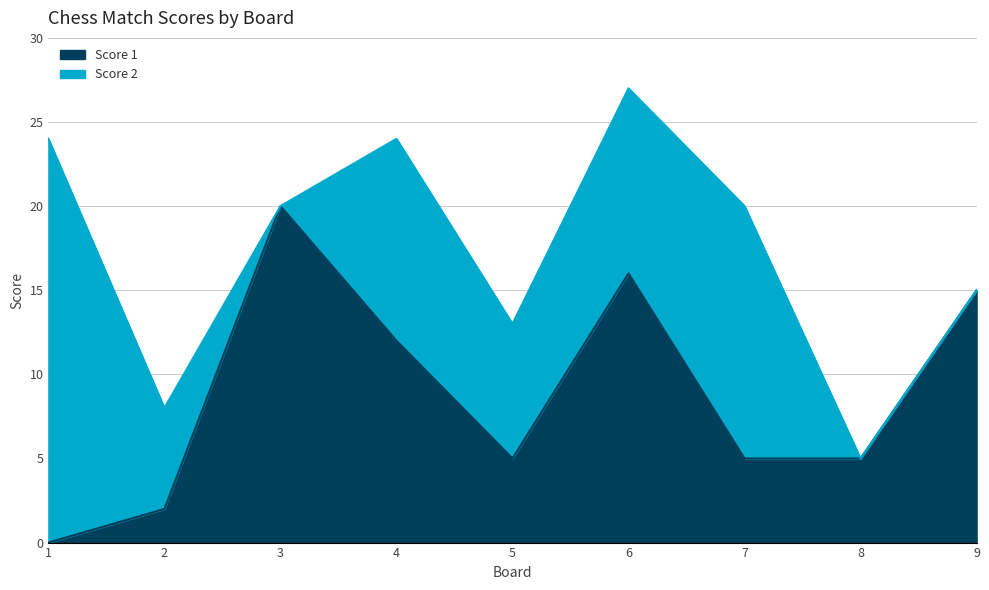

What is the average value?

9